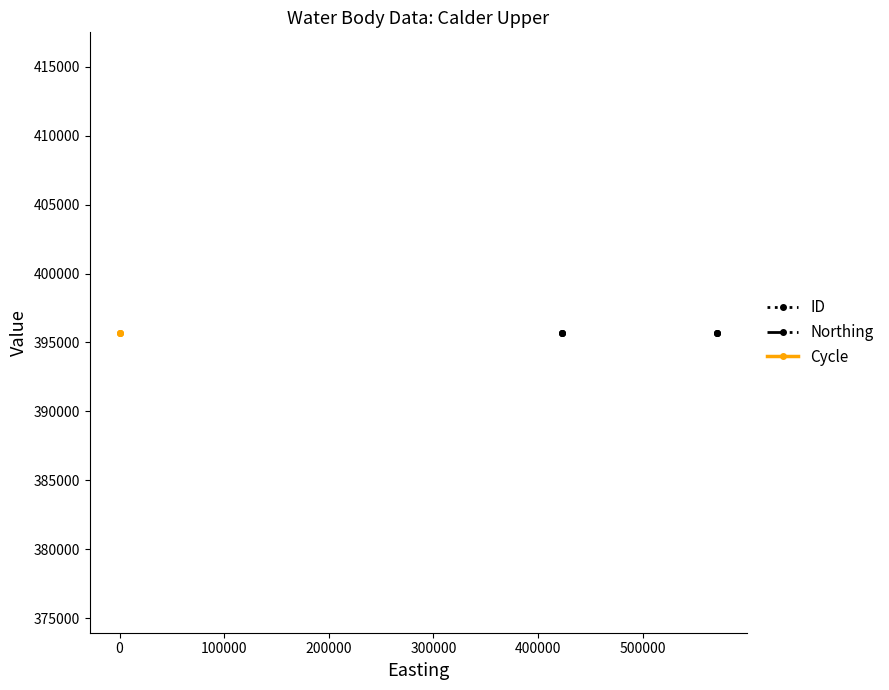

Rank the series at 395723 from lowest to highest value.

Cycle, Northing, ID